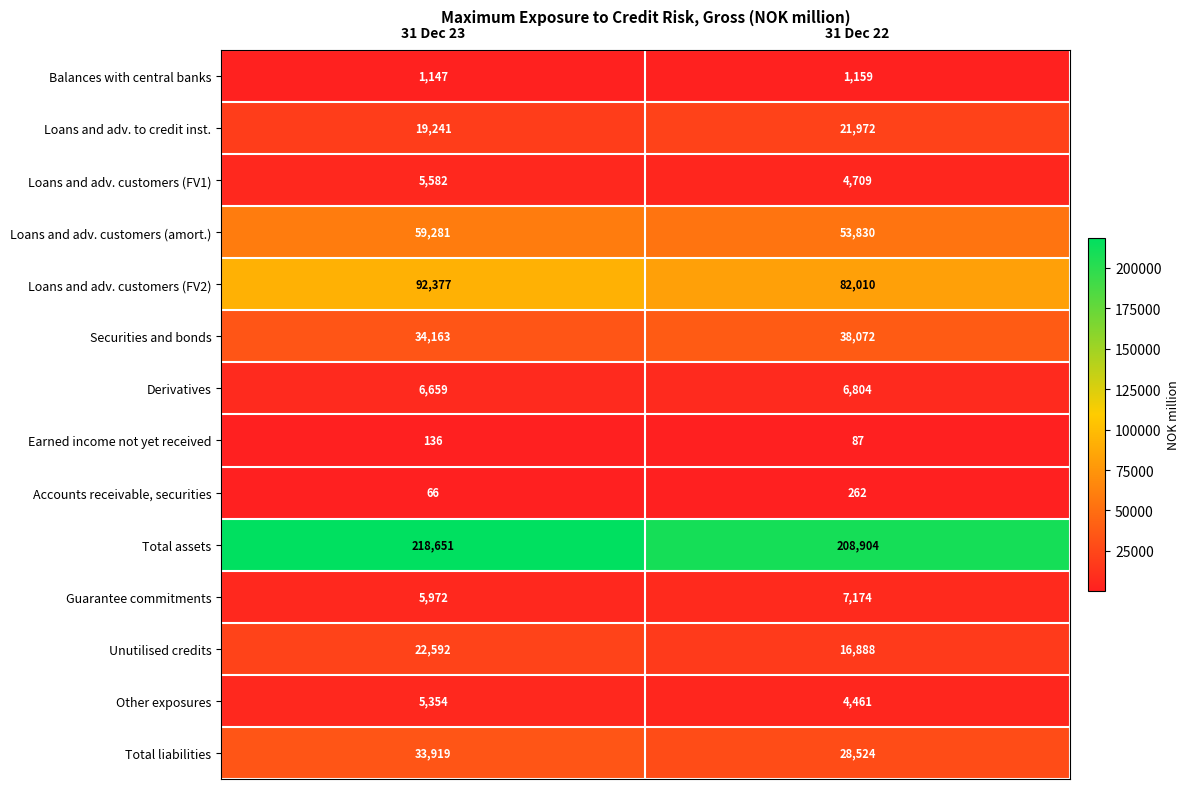

What is the spread (max minus min) of values at 31 Dec 22?

208817